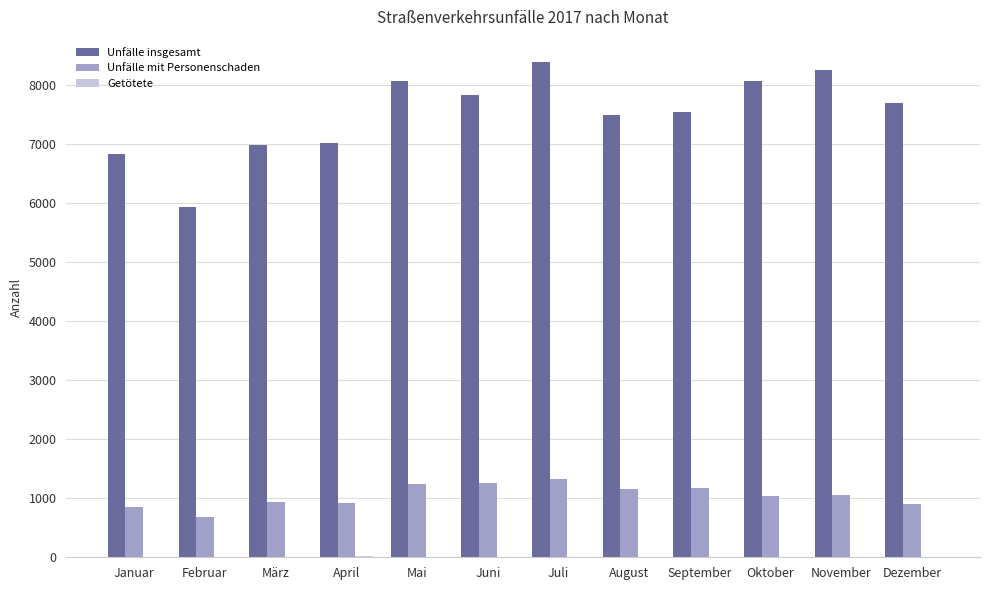

True or false: Unfälle insgesamt has a value of 7829 at Juni.

True